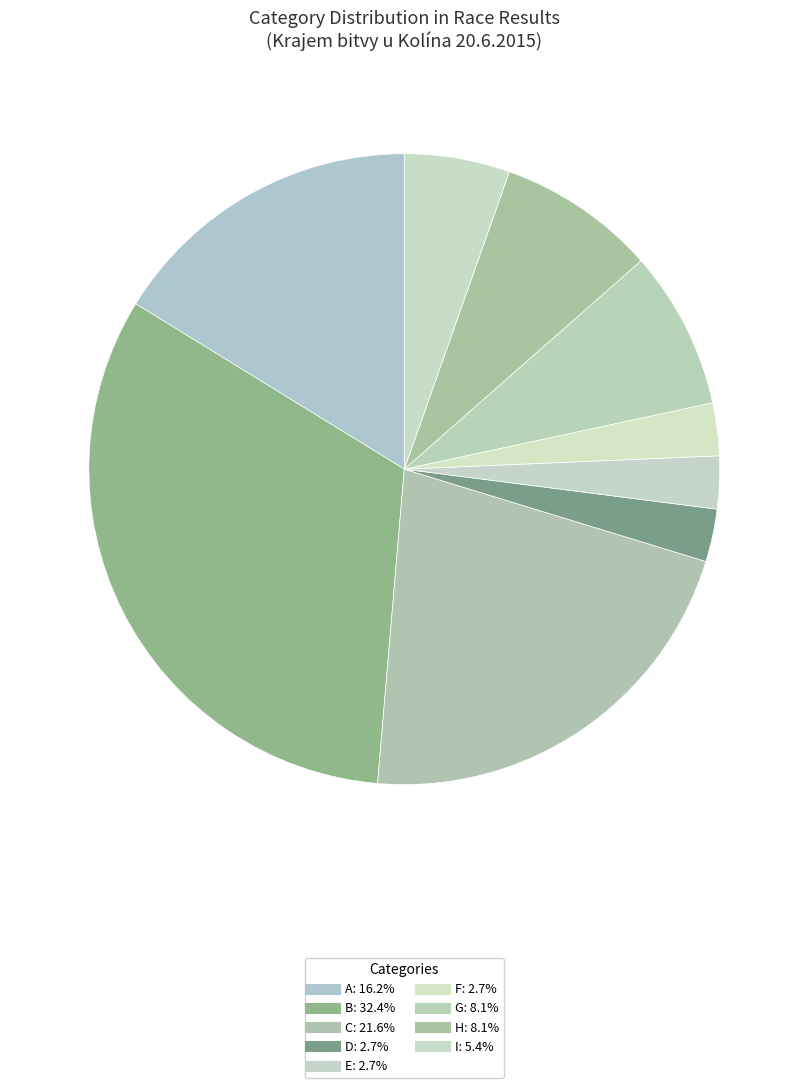

How many segments does this pie chart have?

9